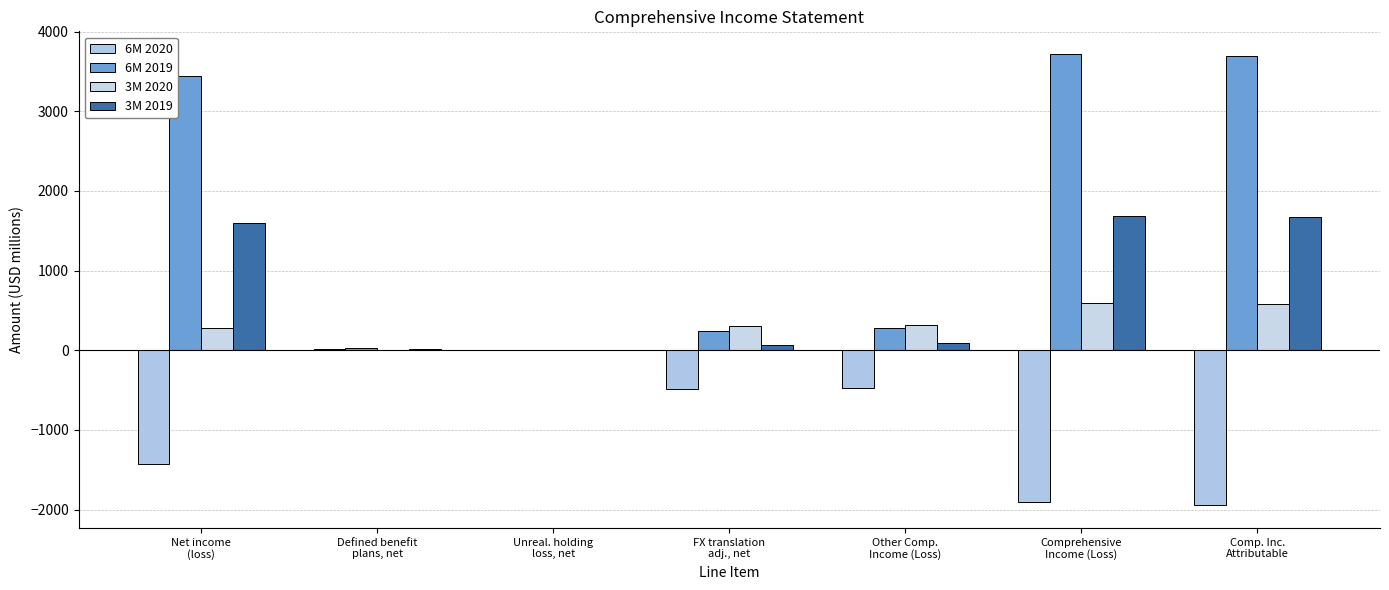

How many groups of bars are there?

7